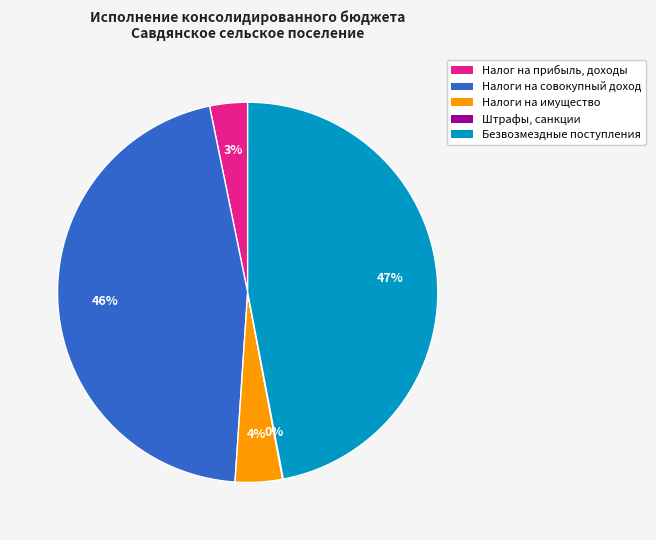

Is there a majority slice in this chart?

No